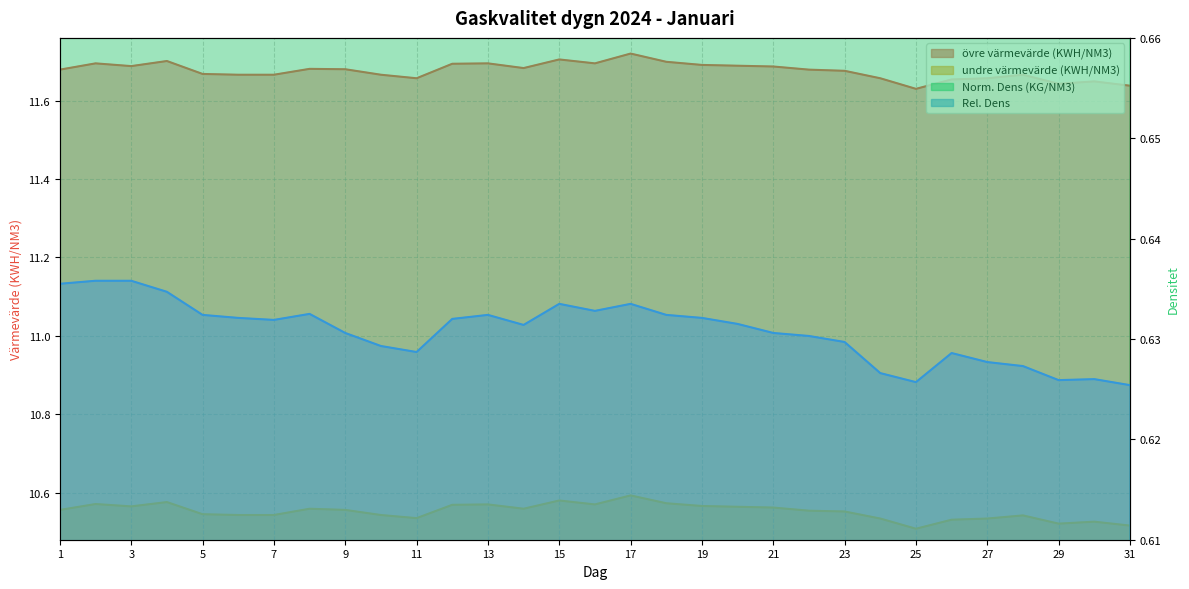

What is the difference between the second highest and second lowest values in the undre värmevärde (KWH/NM3) series?

0.1